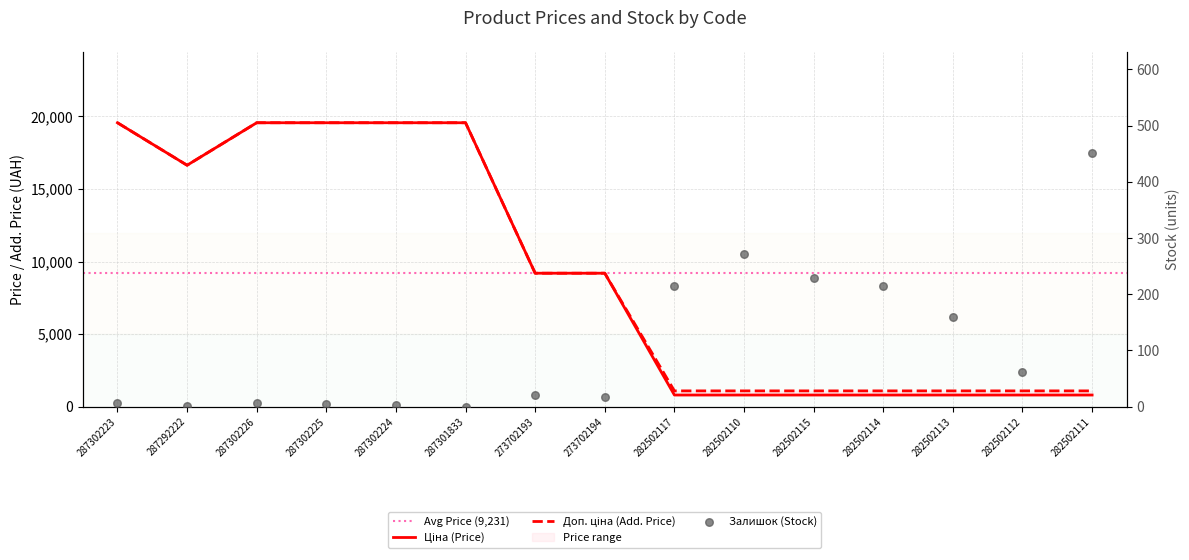

Which series reaches the minimum Y coordinate?

Залишок